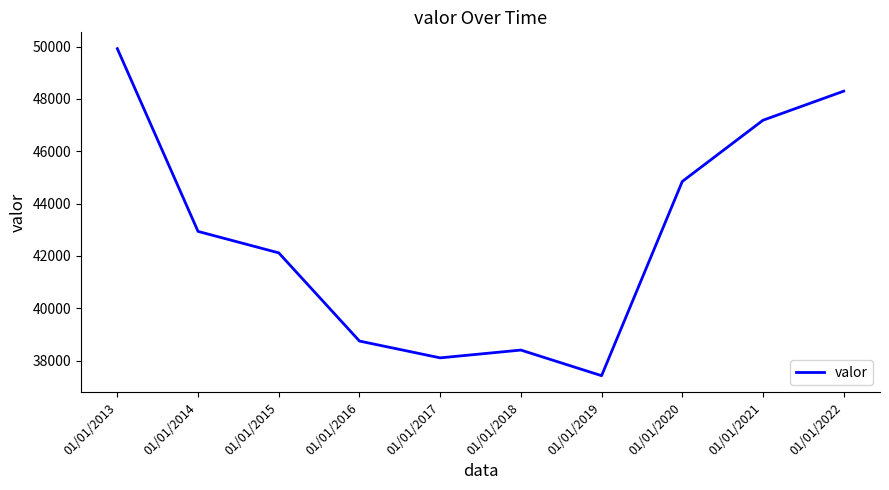

What is the change in value from 01/01/2015 to 01/01/2018?

-3714